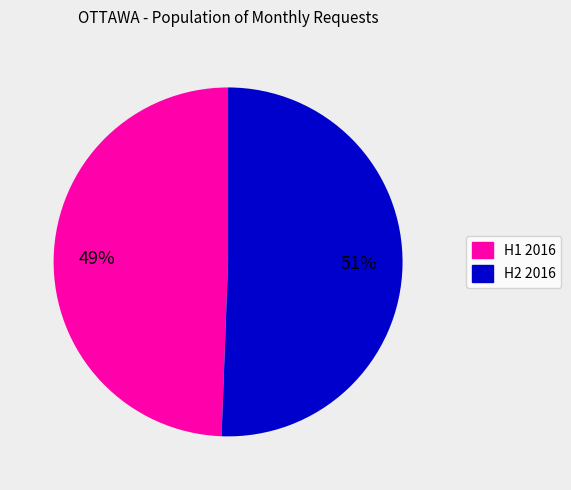

Is there any slice that represents more than half of the pie?

Yes